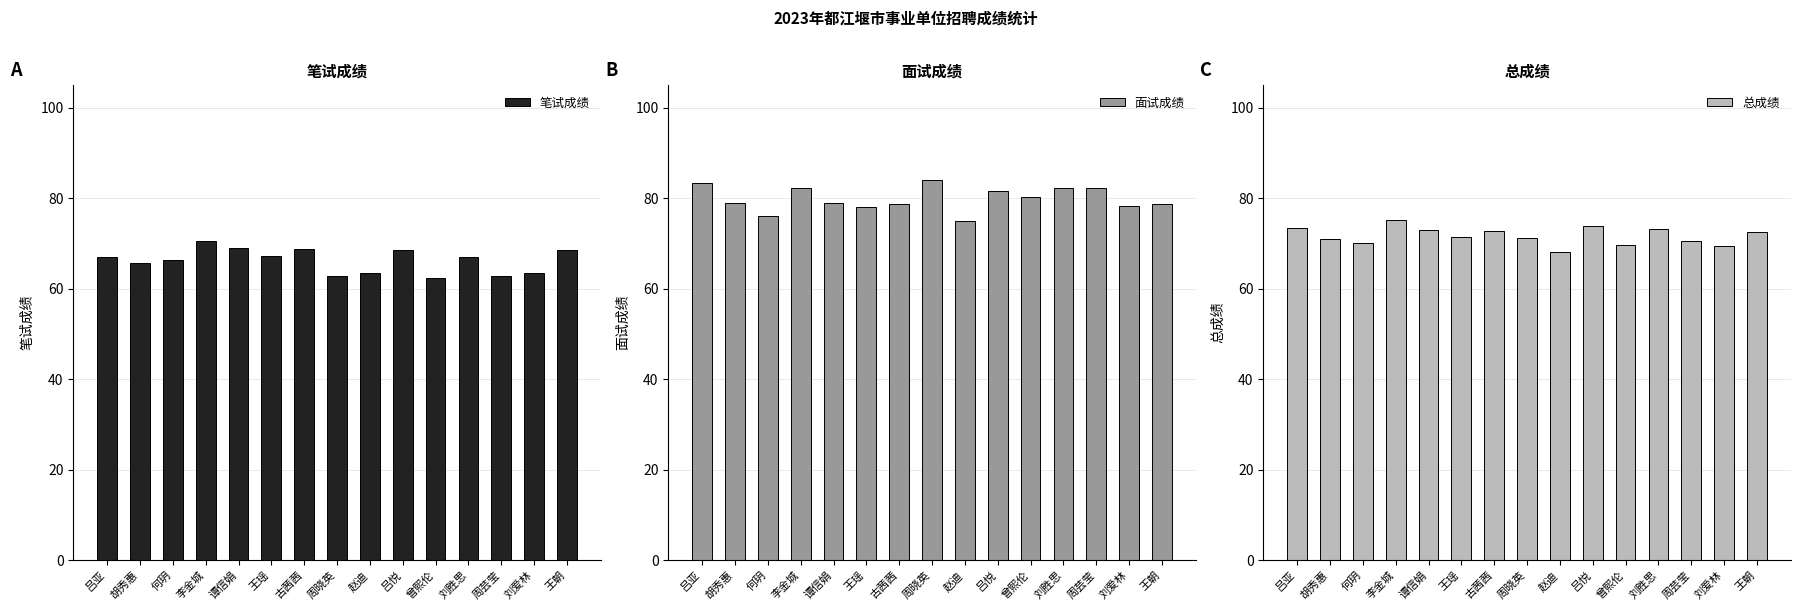

Which category has the highest value in the 总成绩 series?

李金城